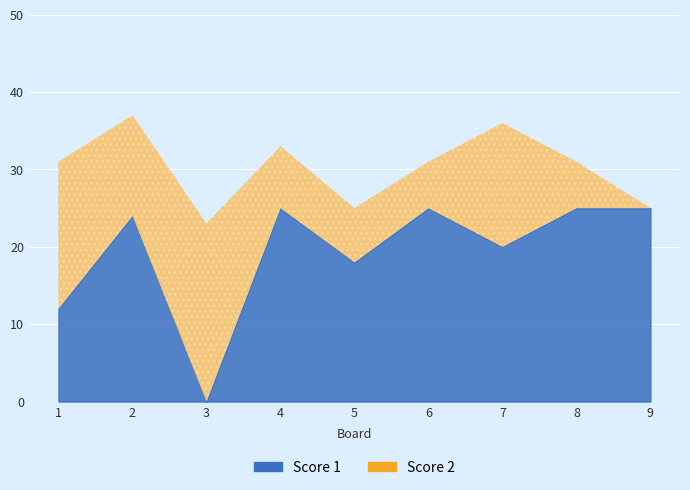

How many data points in Score 1 are above 24?

4